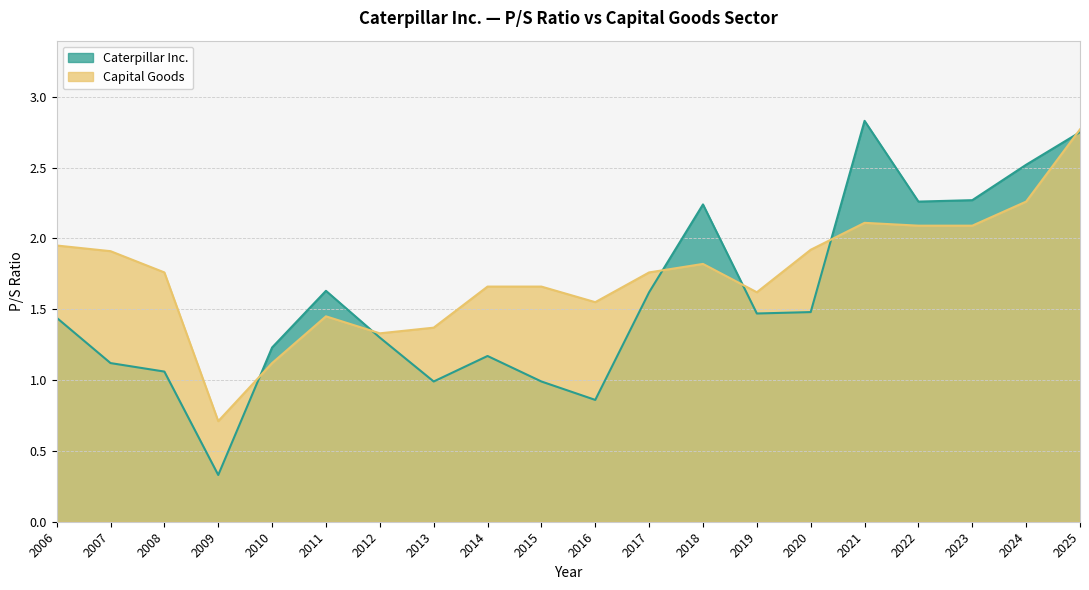

What are all the series names shown in the legend?

Caterpillar Inc., Capital Goods